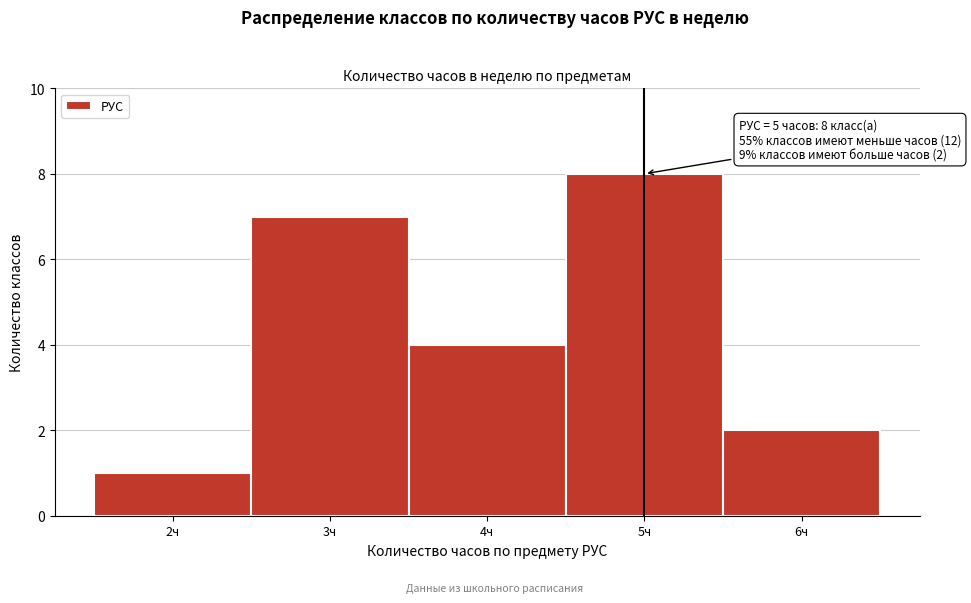

Which range on the x-axis has the tallest bar?

4.5 to 5.5